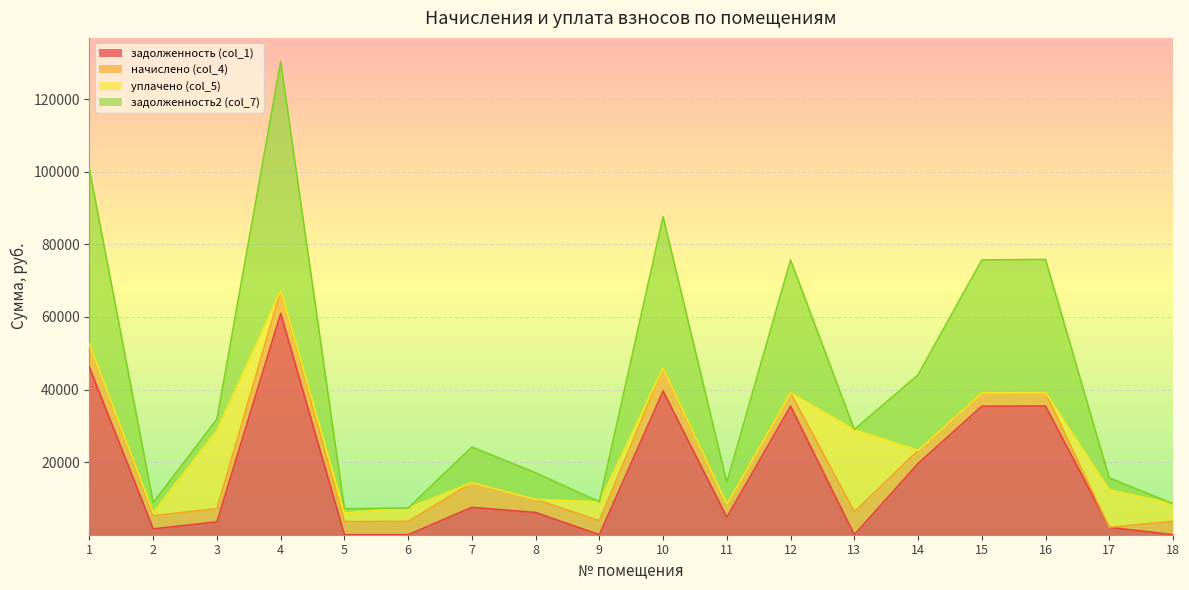

What is the maximum value for задолженность (col_1)?

60973.4